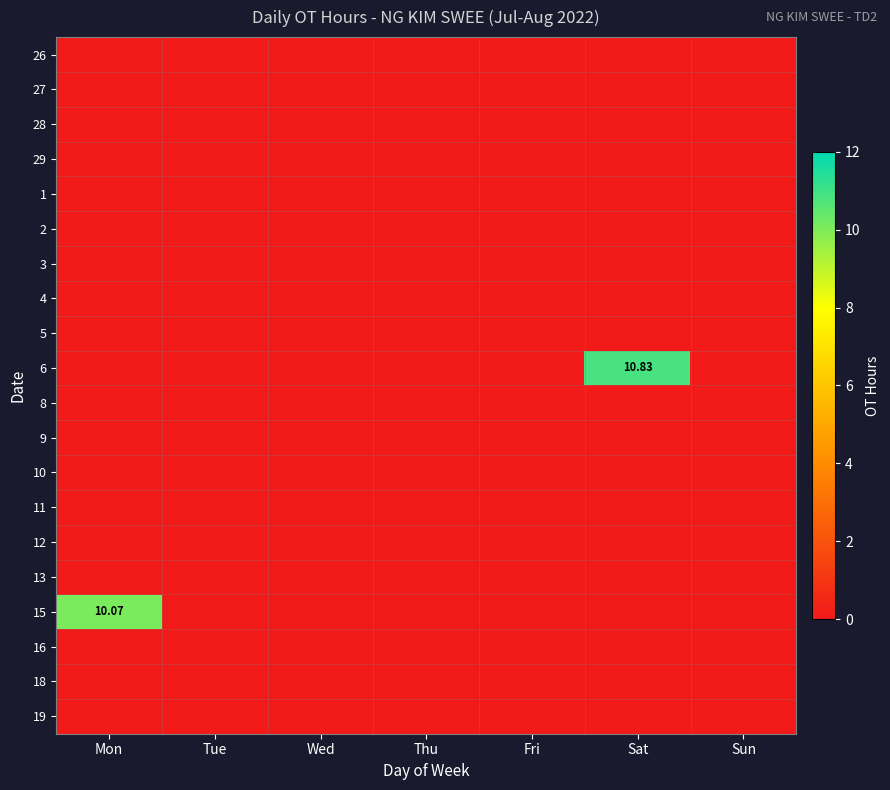

Which series has the largest total across all categories?

6